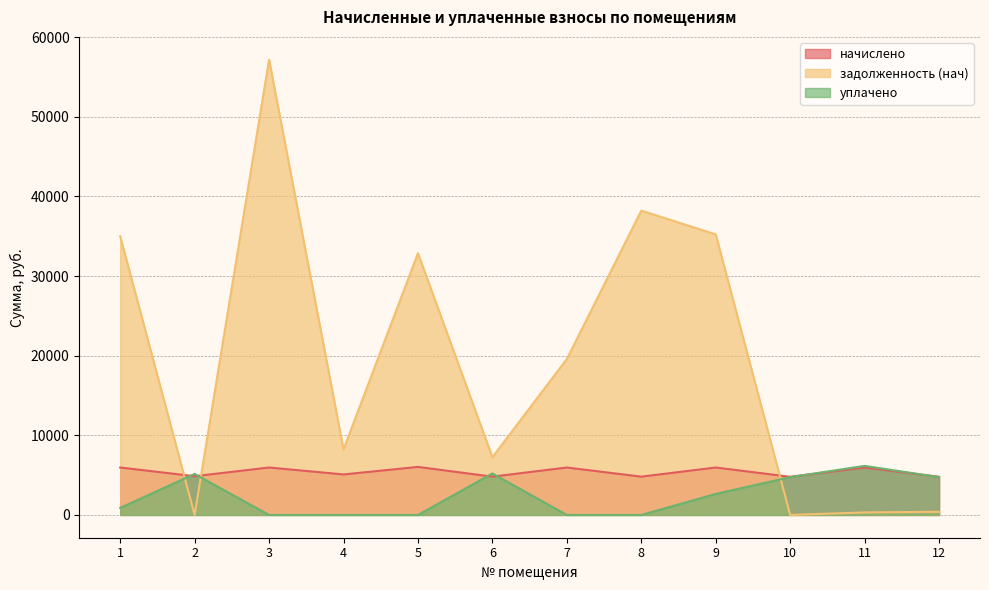

What is the sum of all начислено values?

64985.9